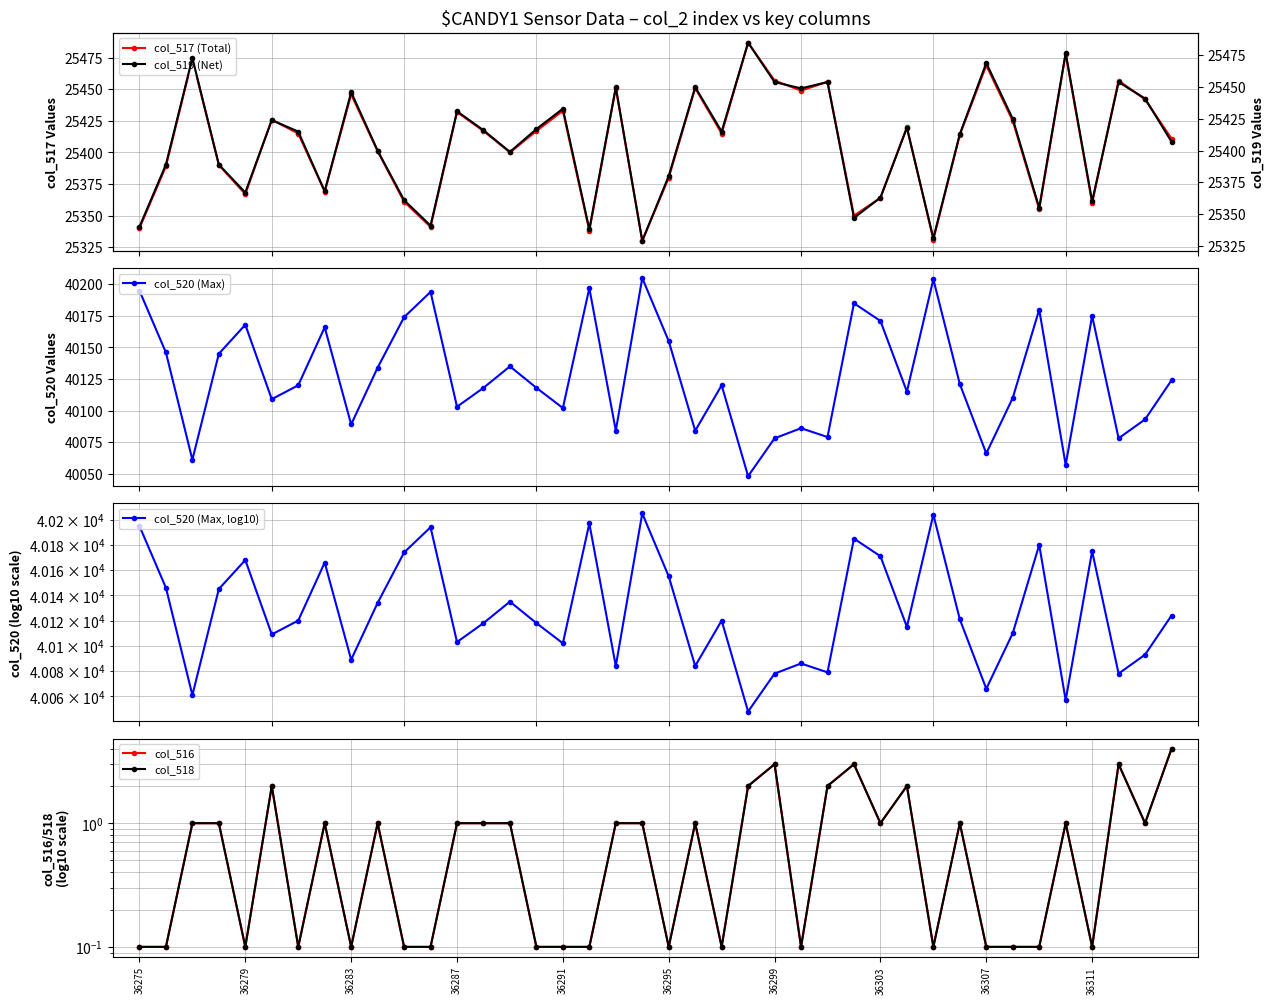

What is the value of the col_517 (Total) point at the 19th from the left?

25451